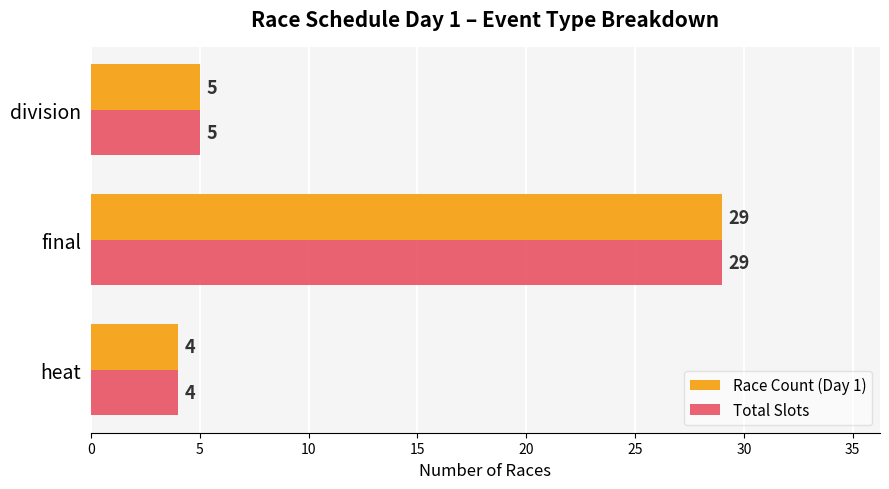

What is the lowest value of the Total Slots series?

4